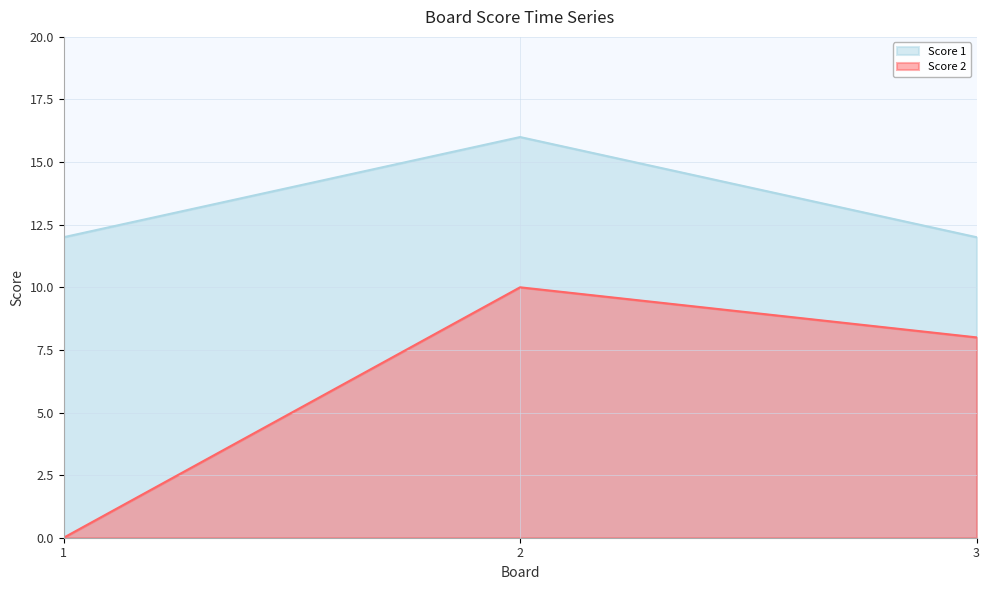

The Score 2 series shows 8 at 3. True or false?

True